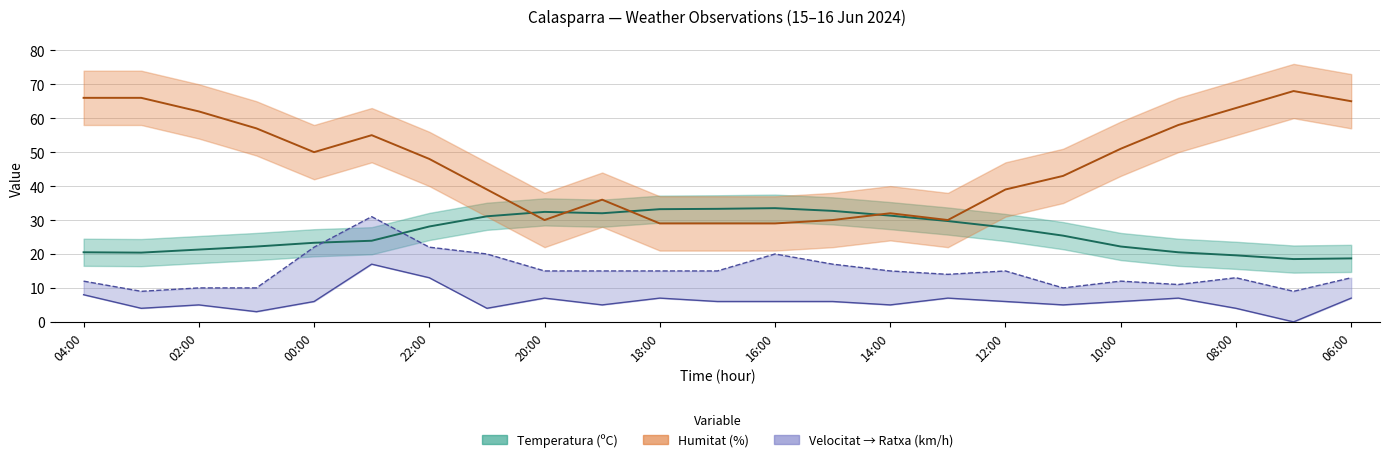

What value does the Humitat (%) series have at 16:00?

29.0